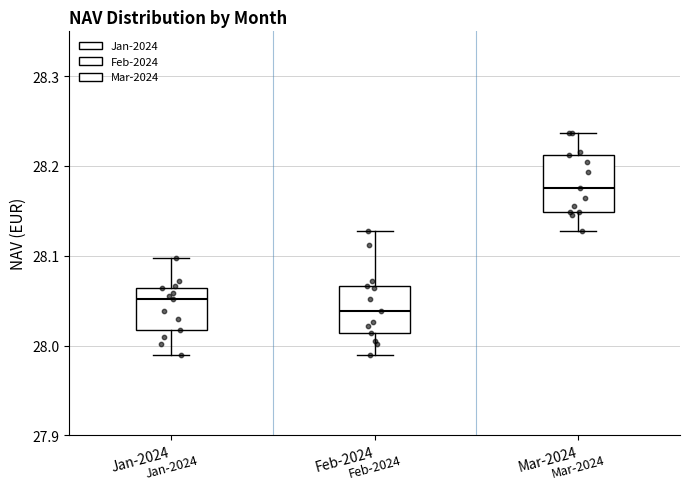

Reading left to right, read every box against the y-axis: the position of its median line, the range the box covers, and the ends of its whiskers. The values are not printed on the chart, so give them approximately, as read against the axis.

Jan-2024: median 28.05, box 28.02 to 28.06, whiskers 27.99 to 28.10
Feb-2024: median 28.04, box 28.01 to 28.07, whiskers 27.99 to 28.13
Mar-2024: median 28.18, box 28.15 to 28.21, whiskers 28.13 to 28.24